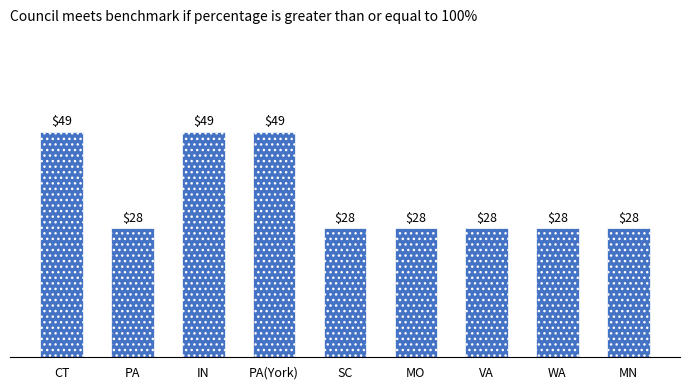

Read the value at PA(York).

49